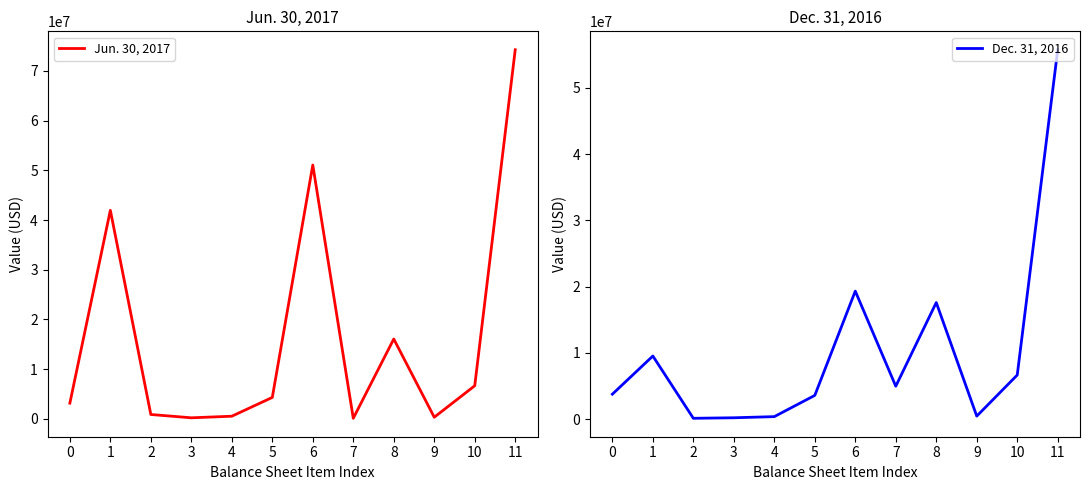

How many interior local peaks does the Dec. 31, 2016 series have?

3